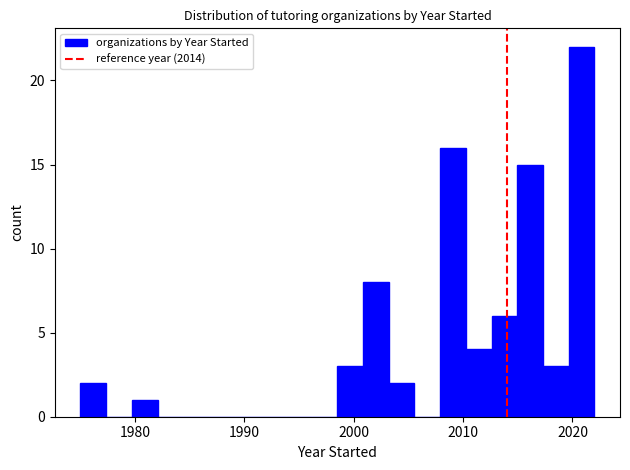

Read against the x-axis, roughly where is the centre of the tallest bar?

2021